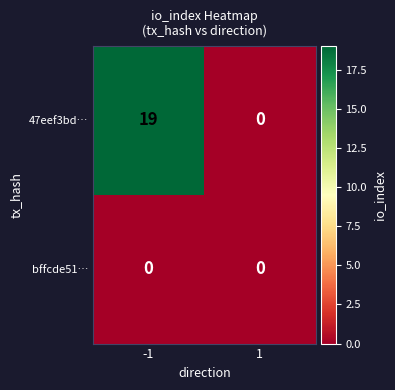

Between -1 and 1, which series saw the biggest shift?

47eef3bd…